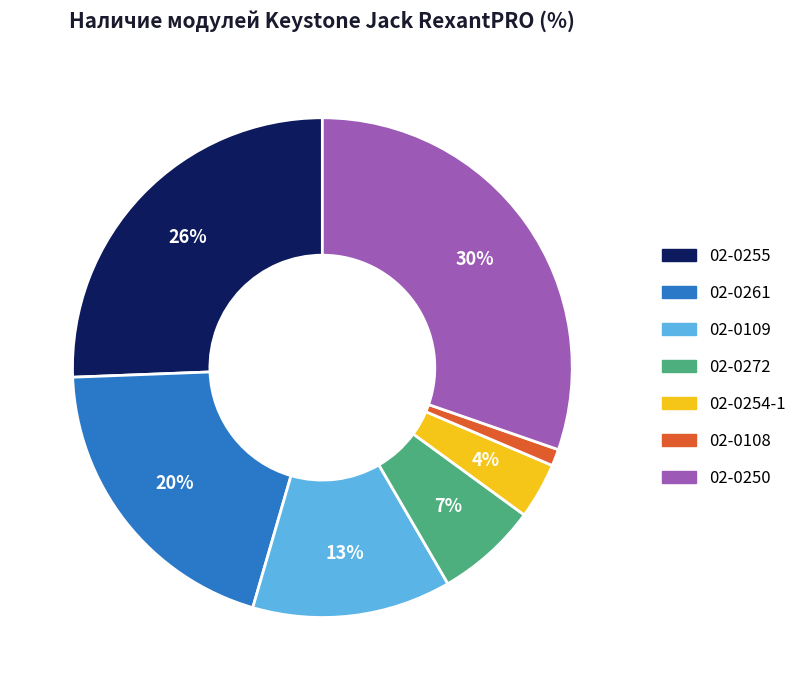

To the nearest percent, what is the combined percentage of 02-0109 and 02-0108?

14%